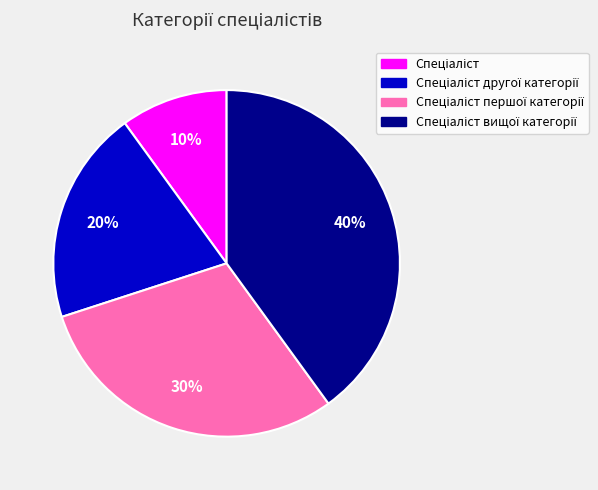

To the nearest percent, what is the average slice percentage?

25%